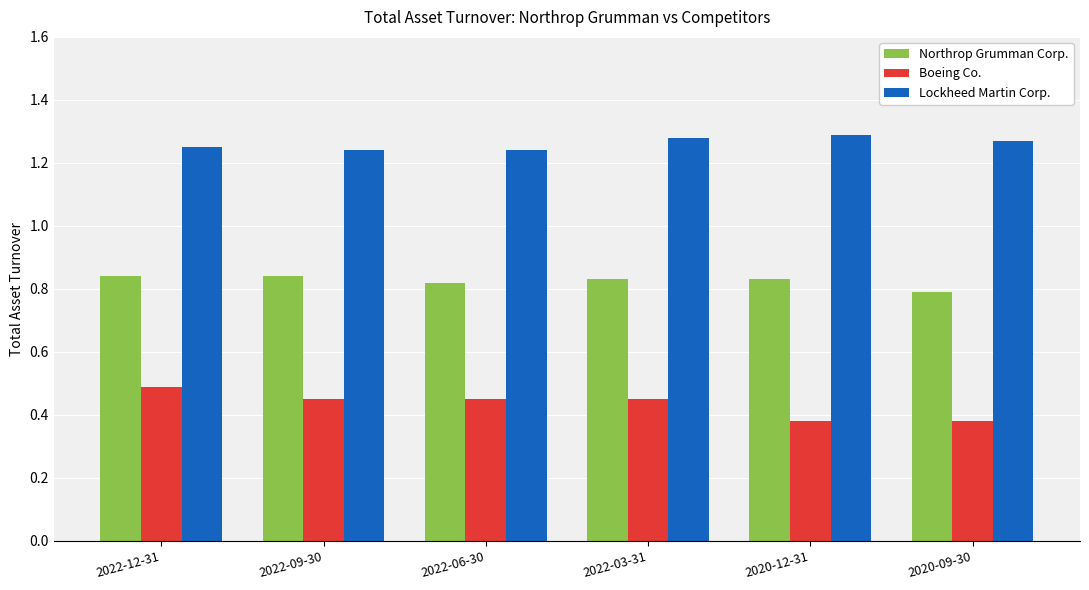

Which series changed the most between 2022-03-31 and 2020-09-30?

Boeing Co.